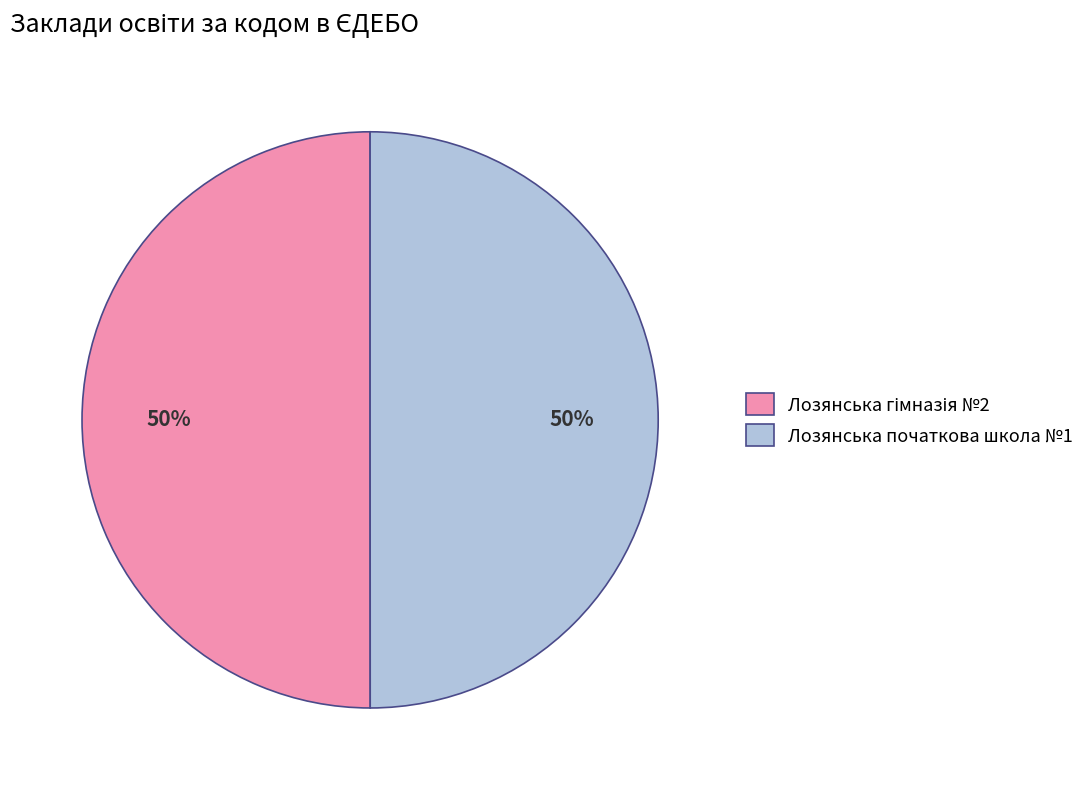

To the nearest percent, what is the average slice percentage?

50%